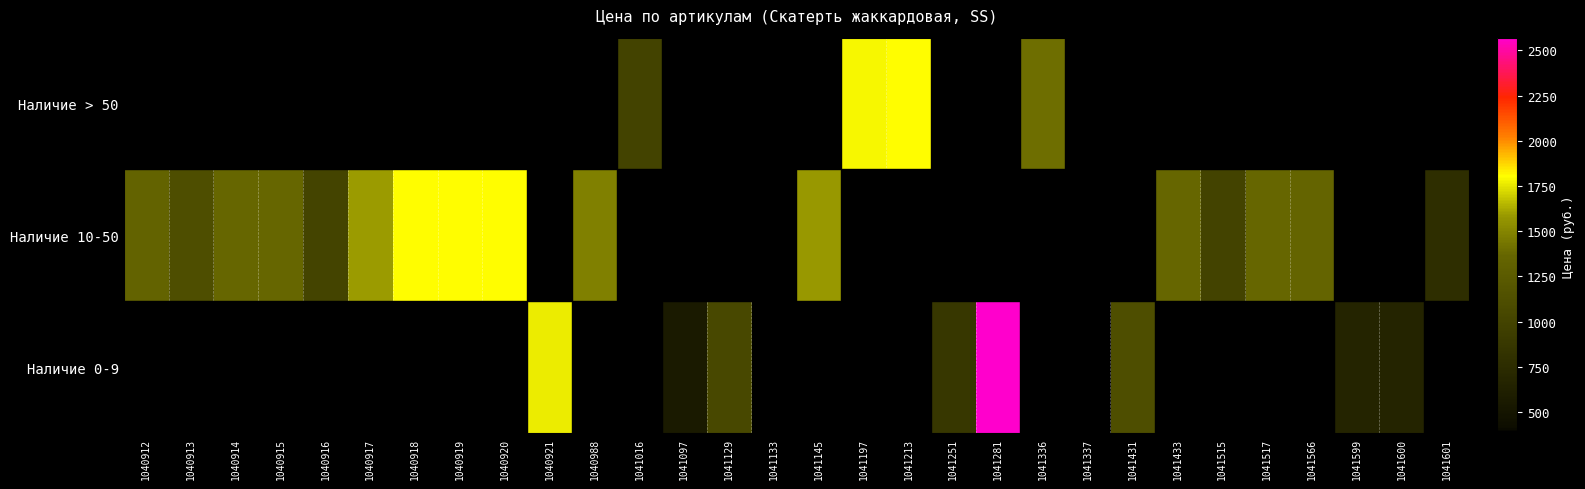

What is the total value across all series at 1041337?

383